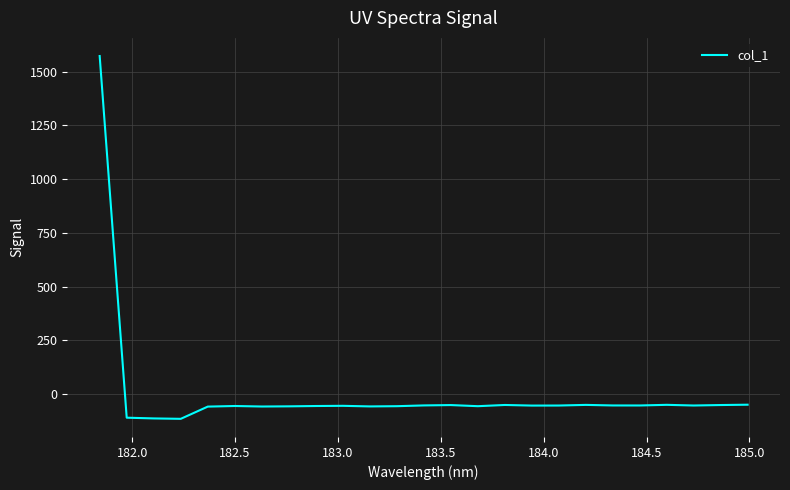

What is the difference between the maximum and minimum values?

1688.0